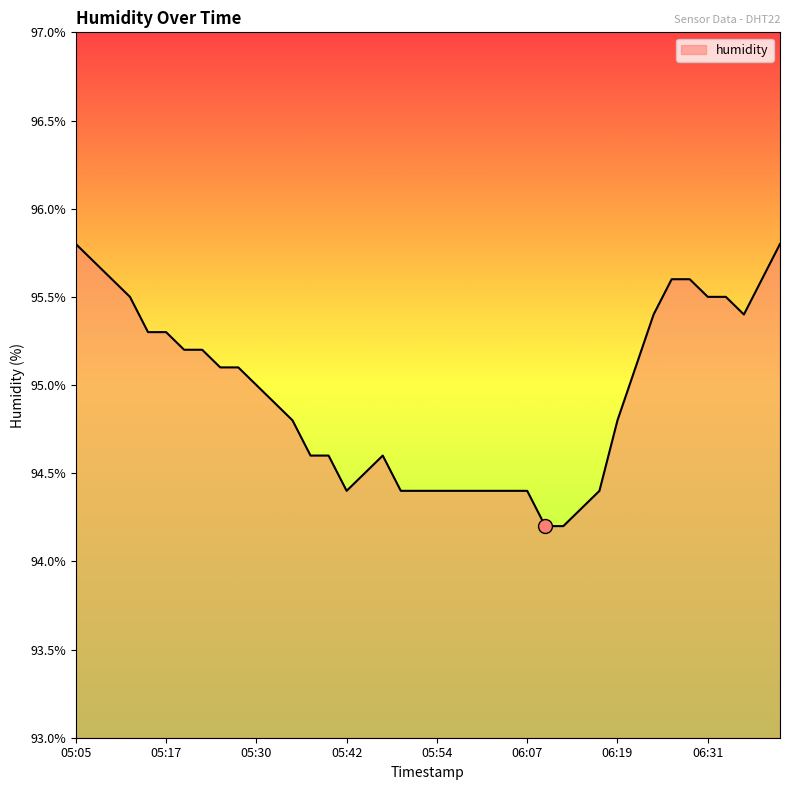

What is the greatest value displayed?

95.8